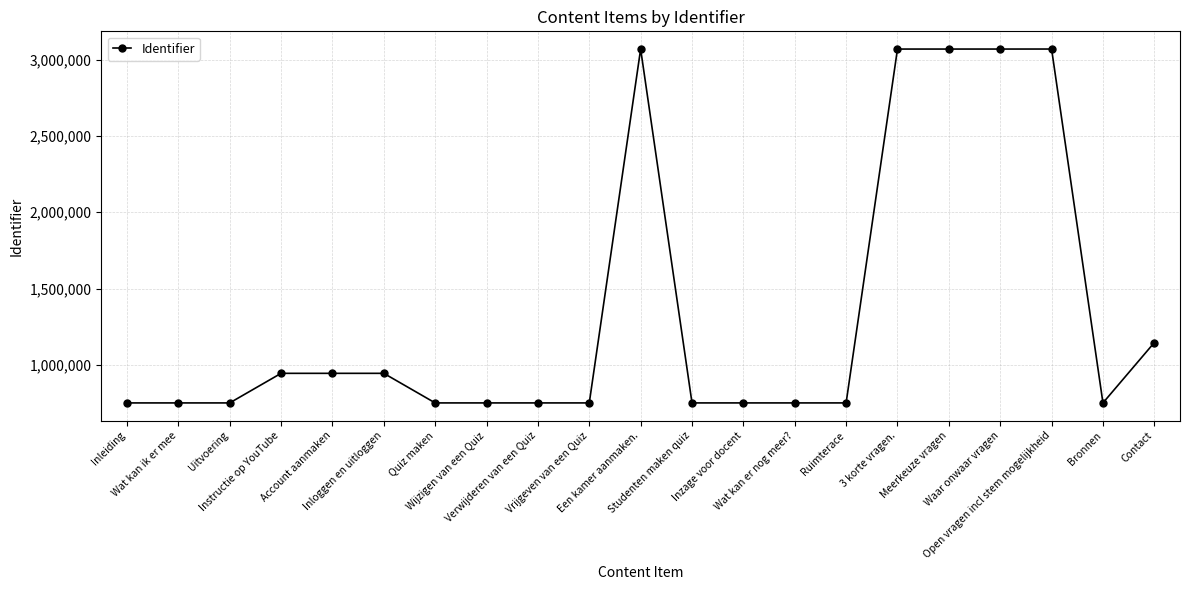

How many series are shown in this chart?

1